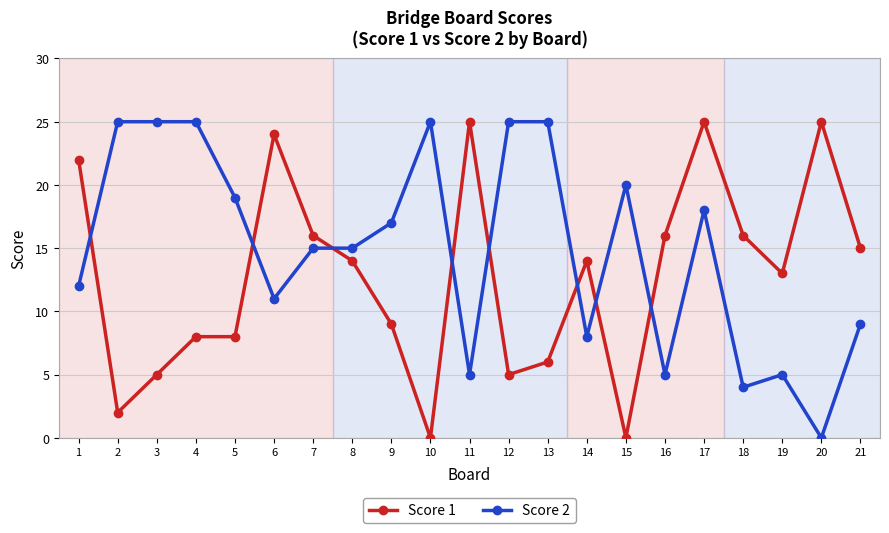

At how many categories does at least one series exceed 18?

13